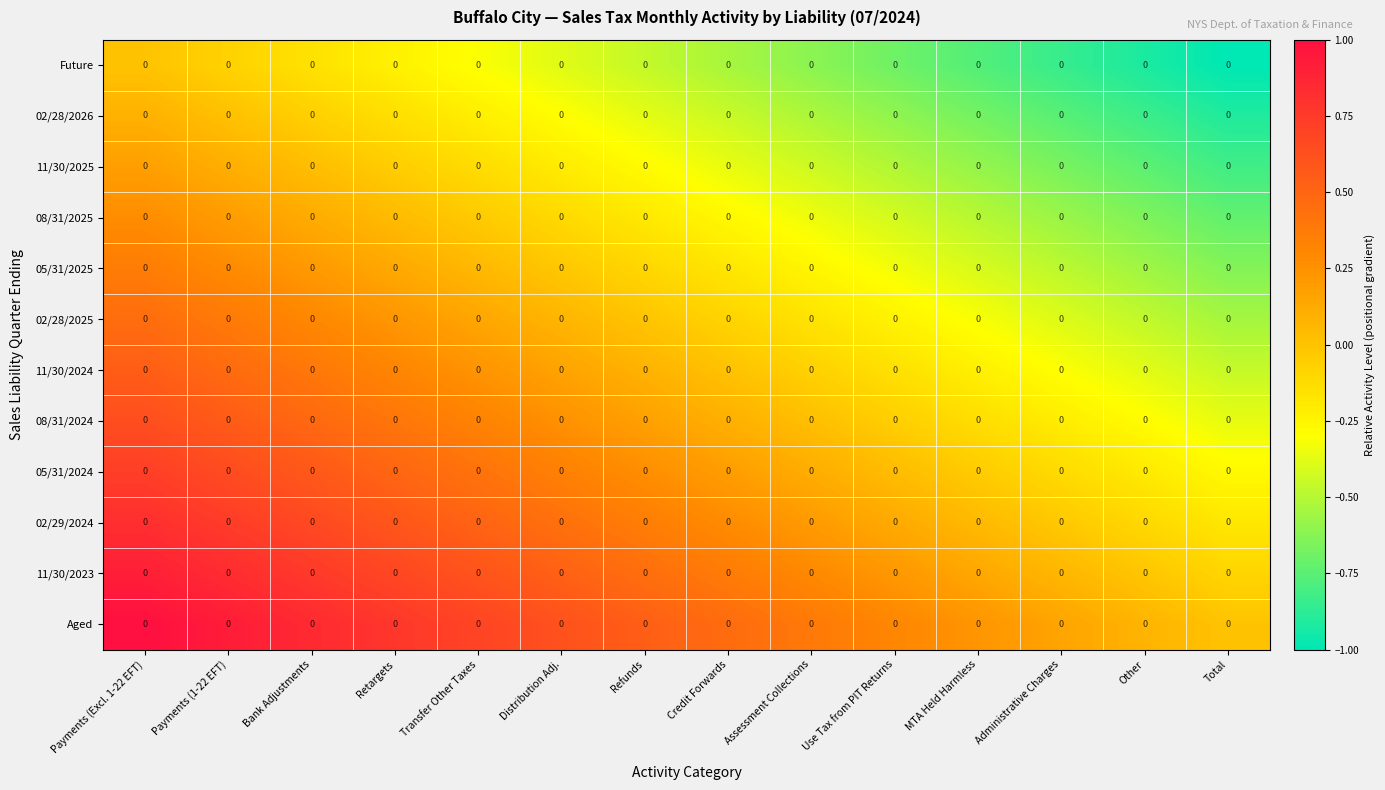

How many series are shown in this chart?

12